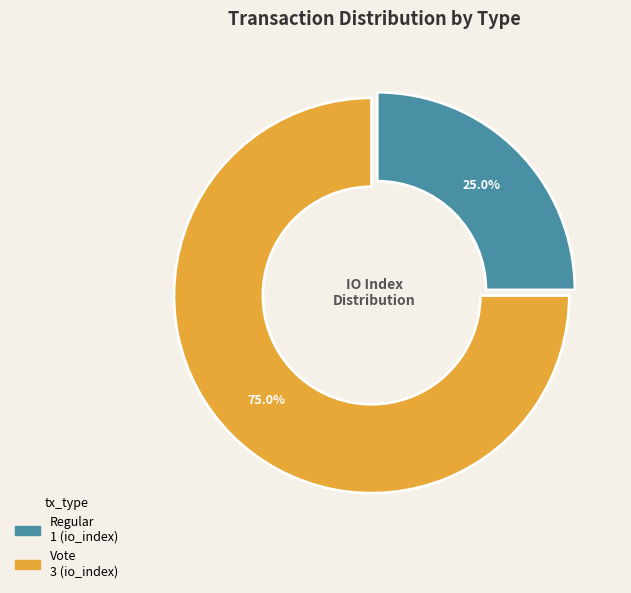

True or false: Regular accounts for 38% of the total.

False